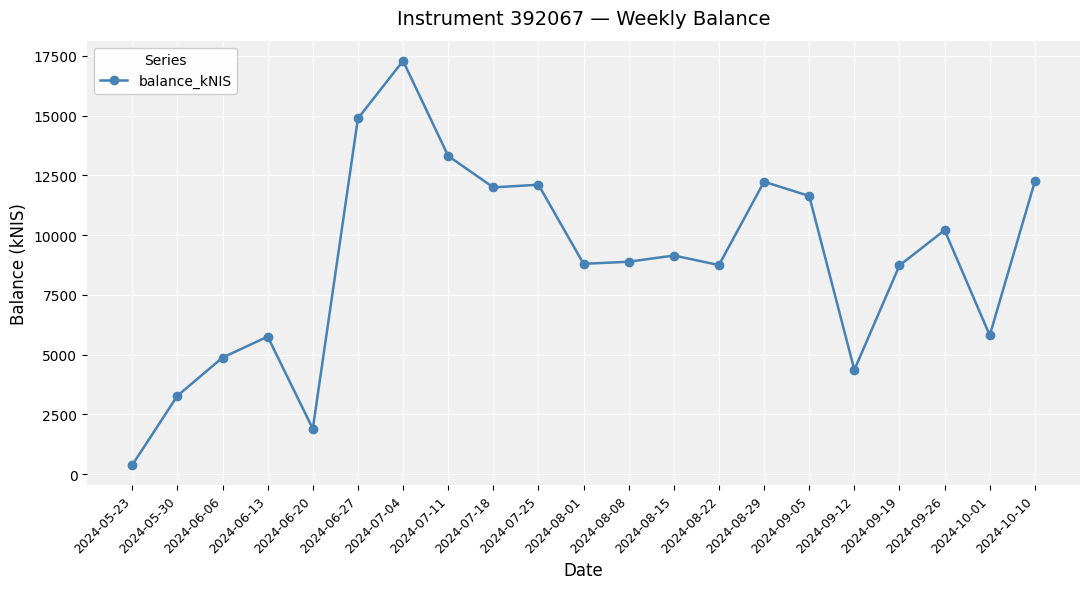

At which category does the data reach its first local peak?

2024-06-13